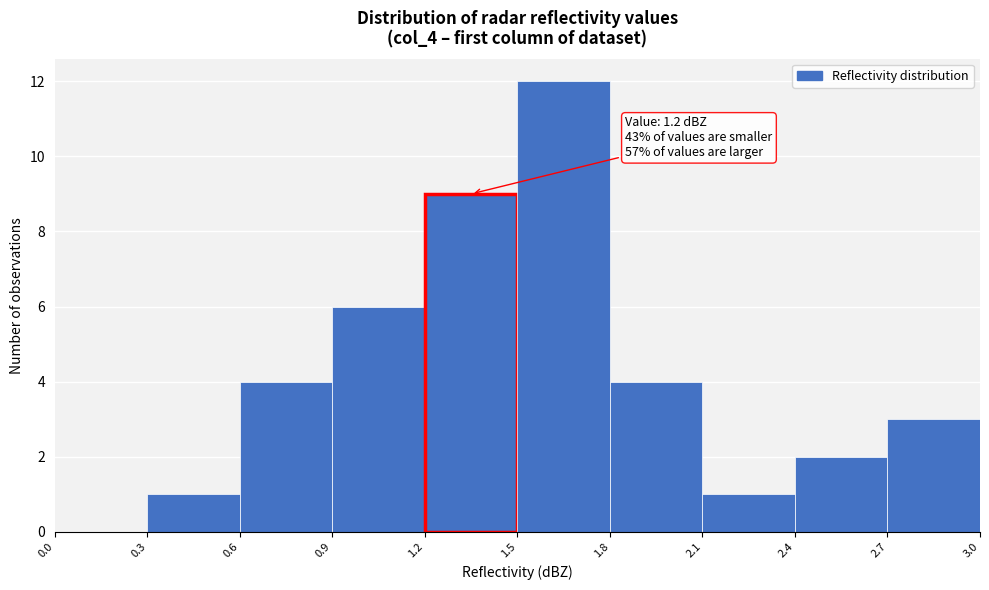

Over which range of the x-axis is the bar tallest?

1.5 to 1.8